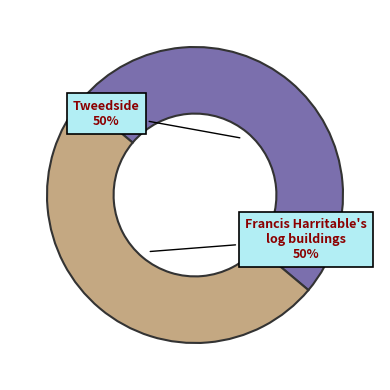

To the nearest percent, what is the average slice percentage?

50%